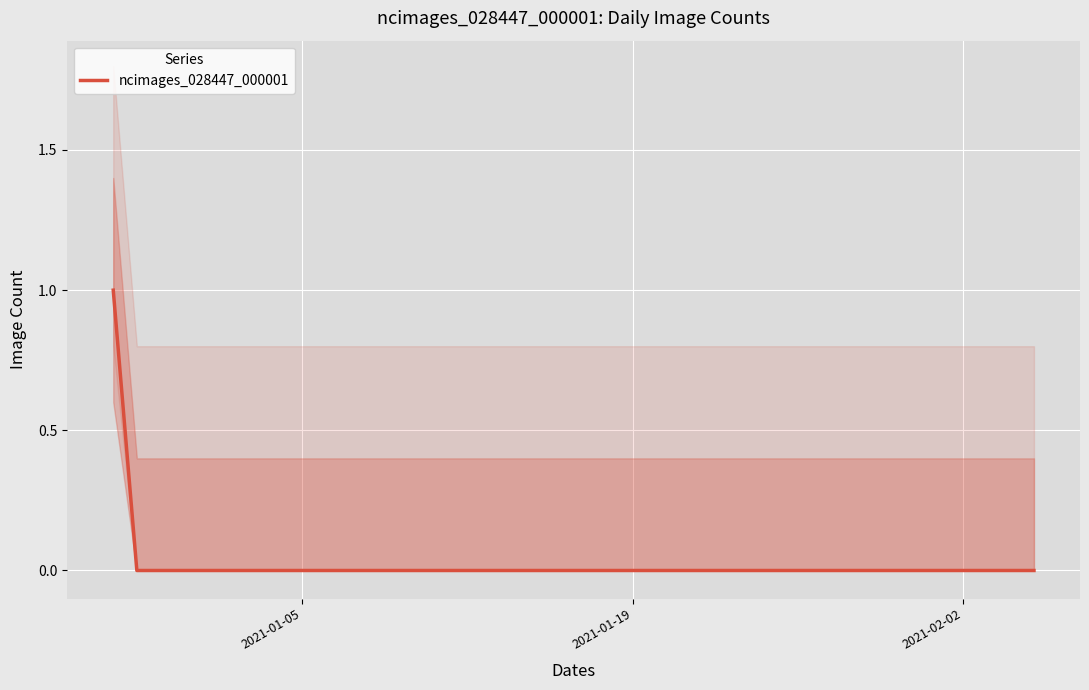

Is it true that the value at 20 is 1?

False